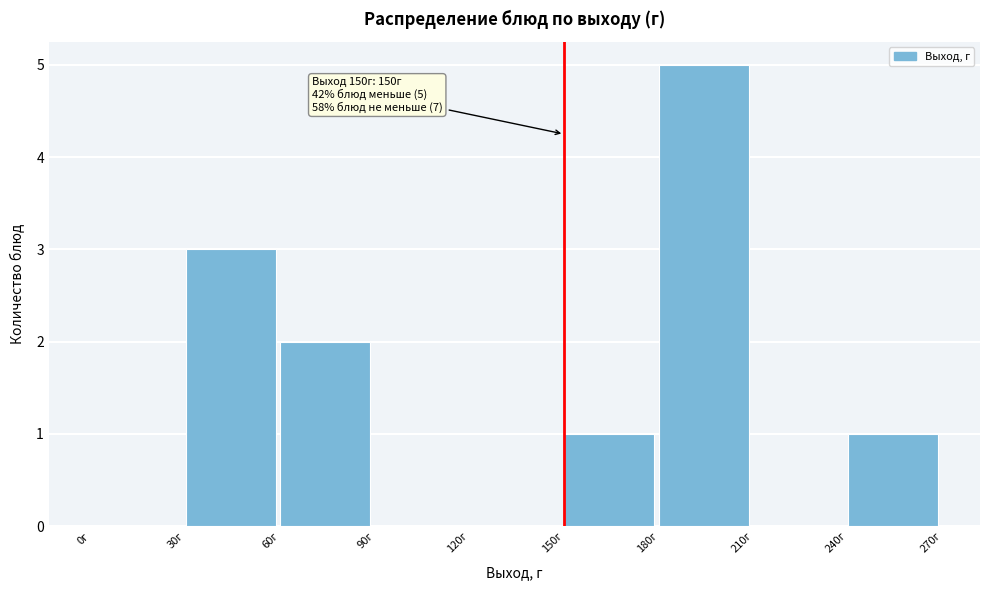

Over which range of the x-axis is the bar tallest?

180 to 210